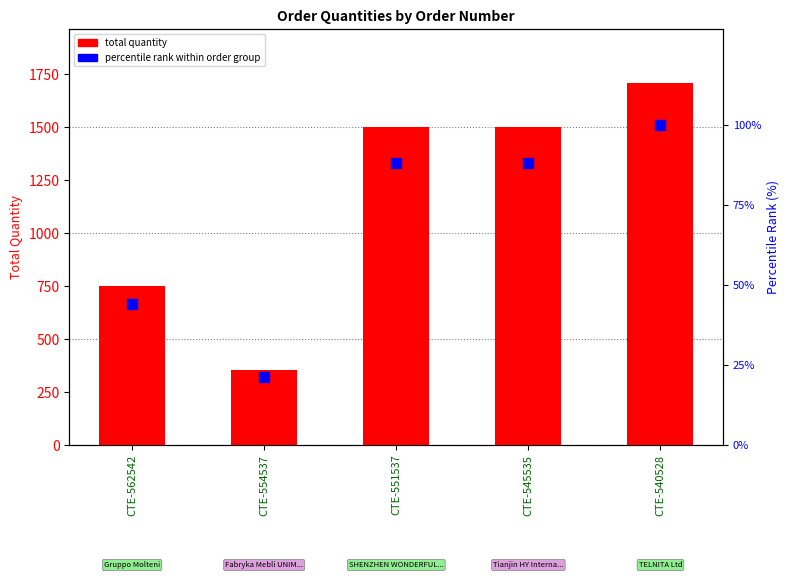

At which category is the sum across all series the highest?

CTE-540528